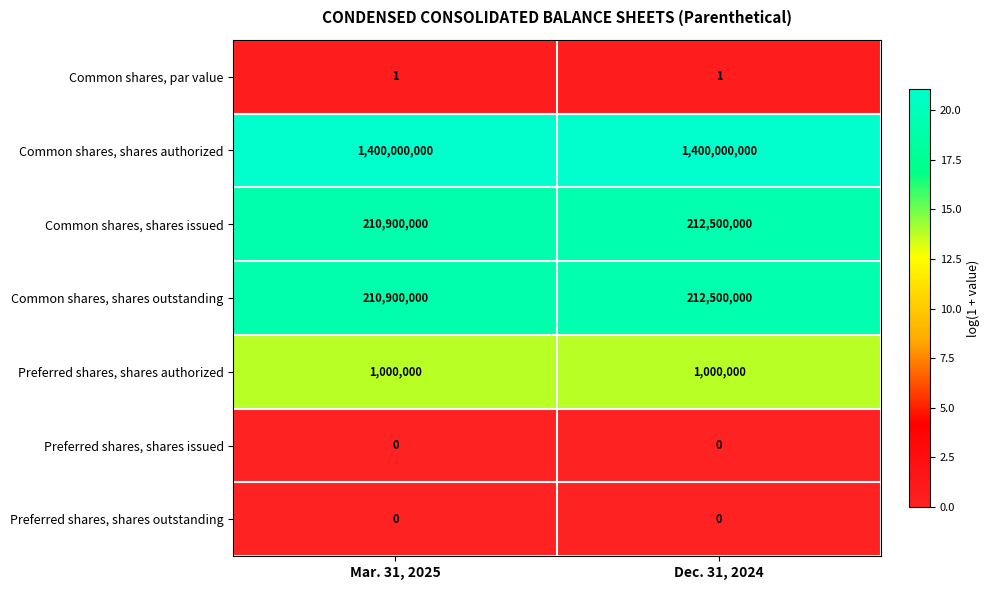

What is the greatest value displayed?

1400000000